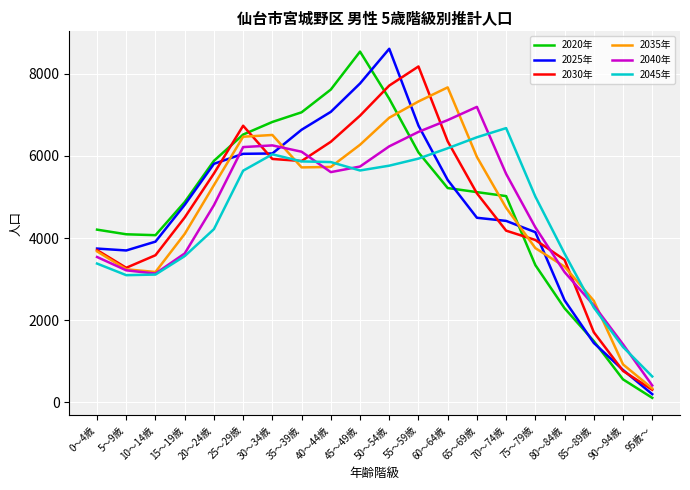

Which series changed the most between 60～64歳 and 85～89歳?

2035年